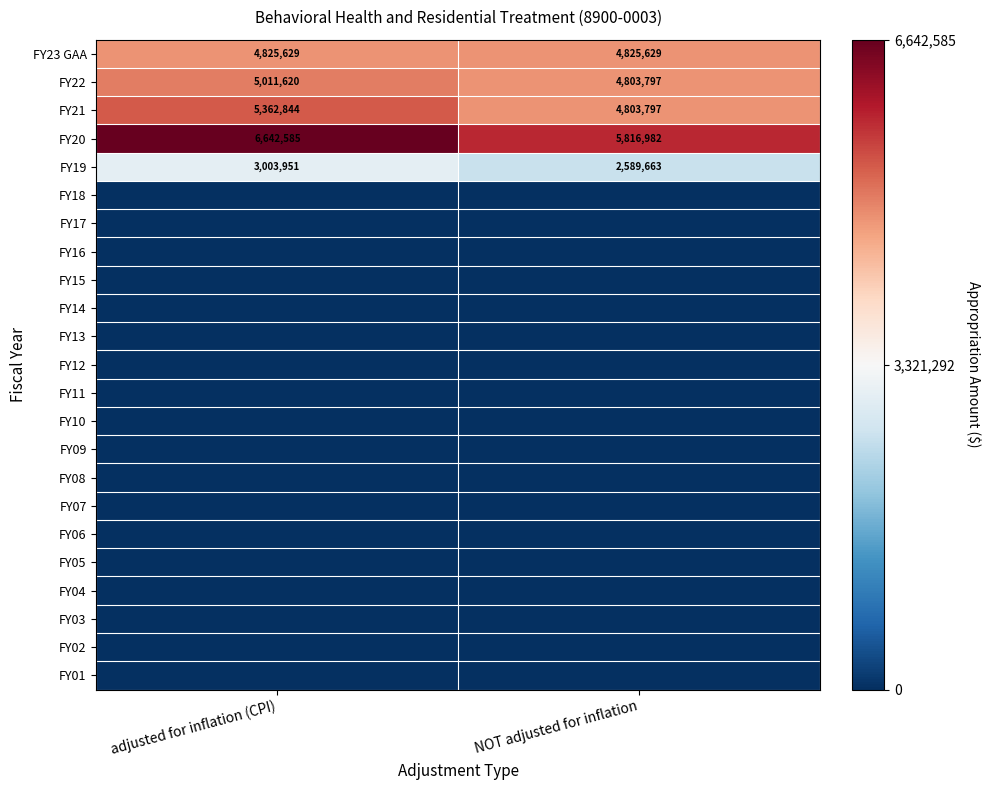

Which category has the highest value across all series?

adjusted for inflation (CPI)